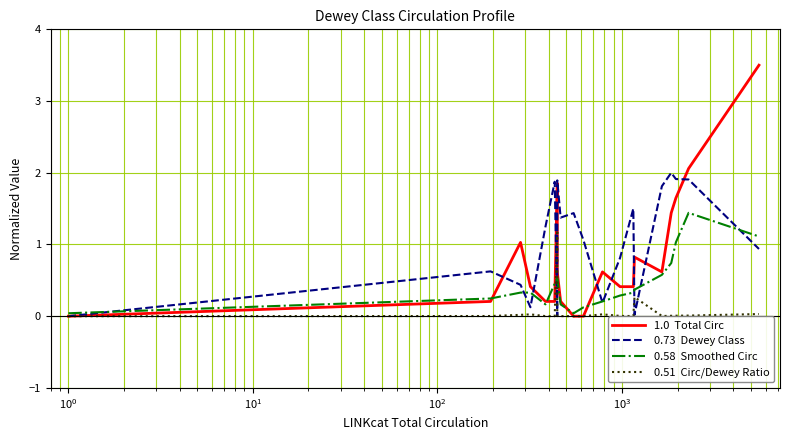

How many interior local peaks does the 0.73  Dewey Class series have?

6